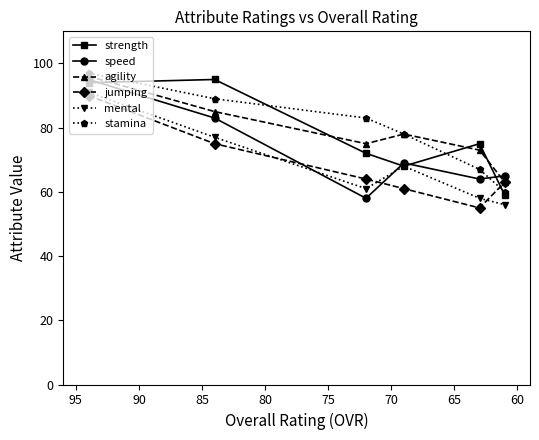

Reading left to right, what are all the values shown in this chart?

strength: 94	95	72	68	75	59
speed: 95	83	58	69	64	65
agility: 96	85	75	78	73	63
jumping: 90	75	64	61	55	63
mental: 91	77	61	68	58	56
stamina: 97	89	83	78	67	60